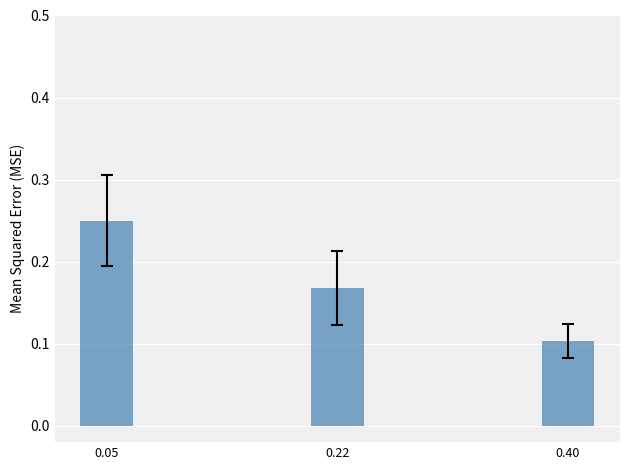

Count the number of data series in this chart.

1